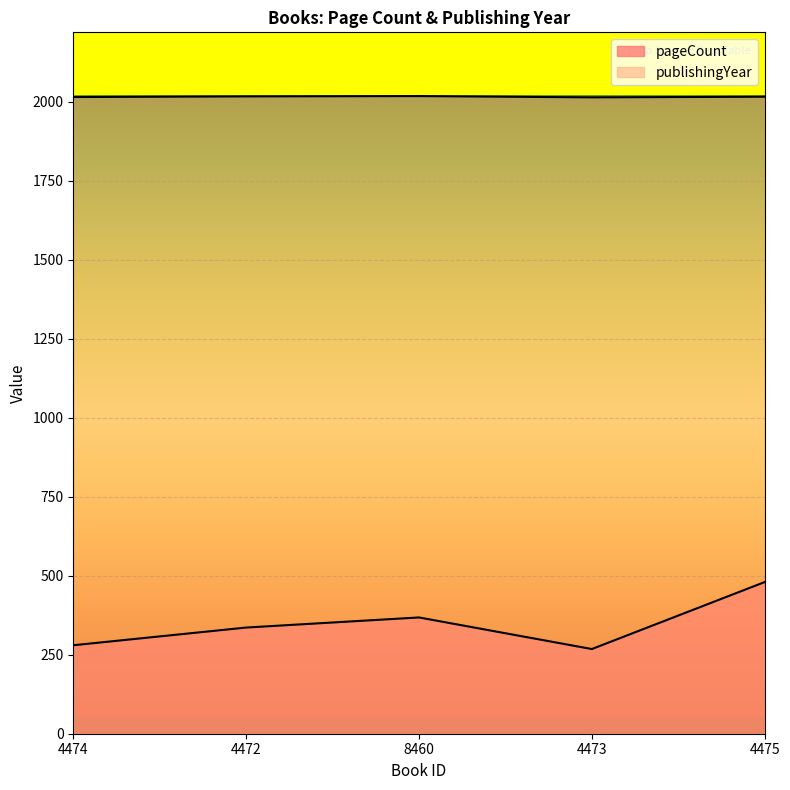

Rank the series by their average value, from highest to lowest.

publishingYear, pageCount